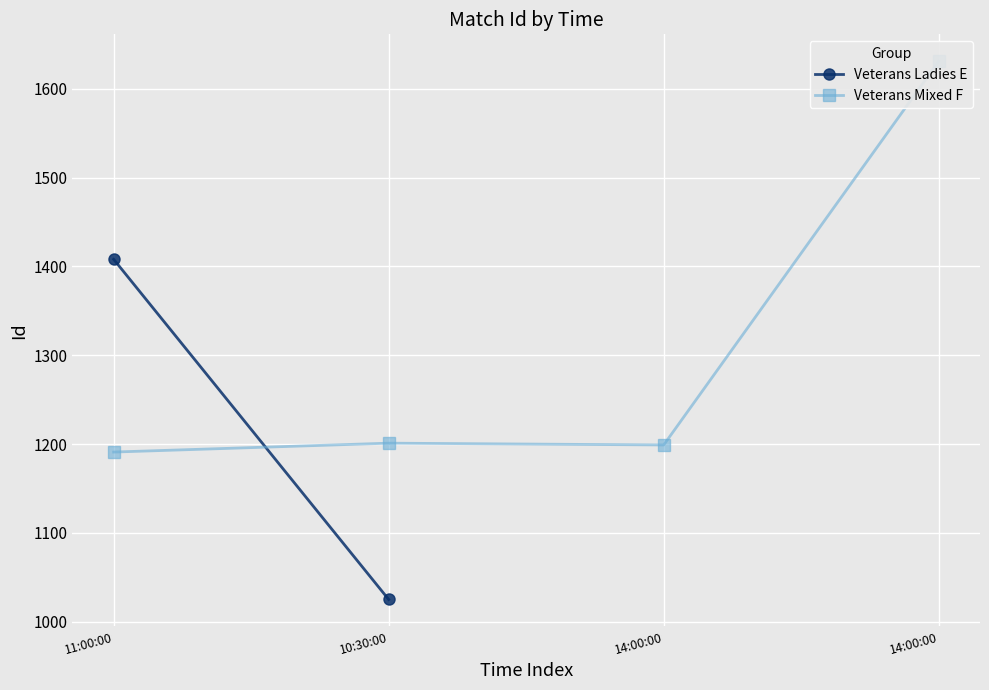

How many points are lower than both their immediate neighbors (excluding endpoints)?

1